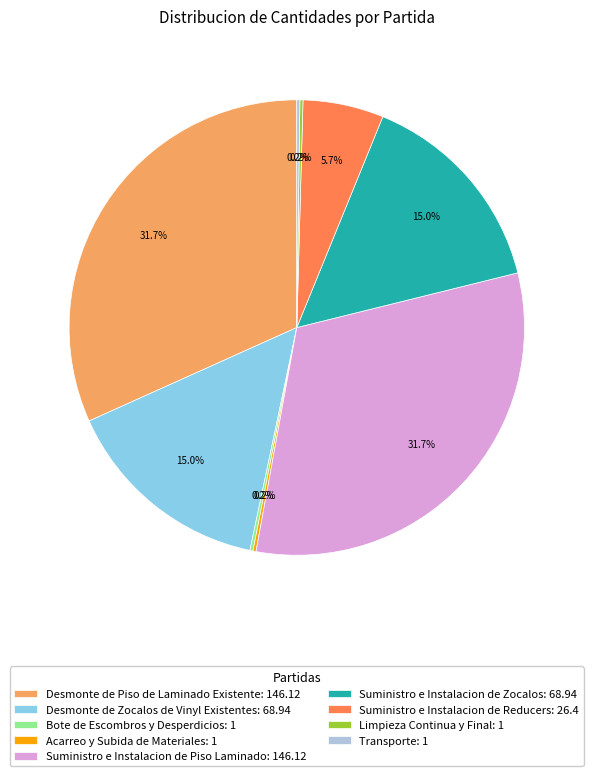

Does Desmonte de Piso de Laminado Existente account for over 50% of the chart?

No